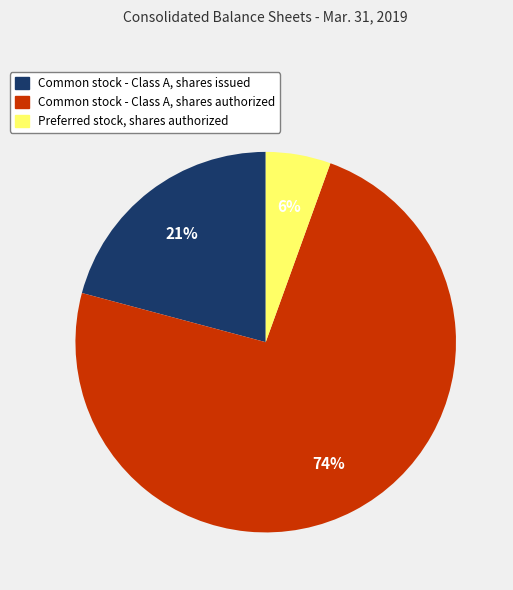

To the nearest percent, what percentage of the pie is Common stock - Class A, shares issued?

21%